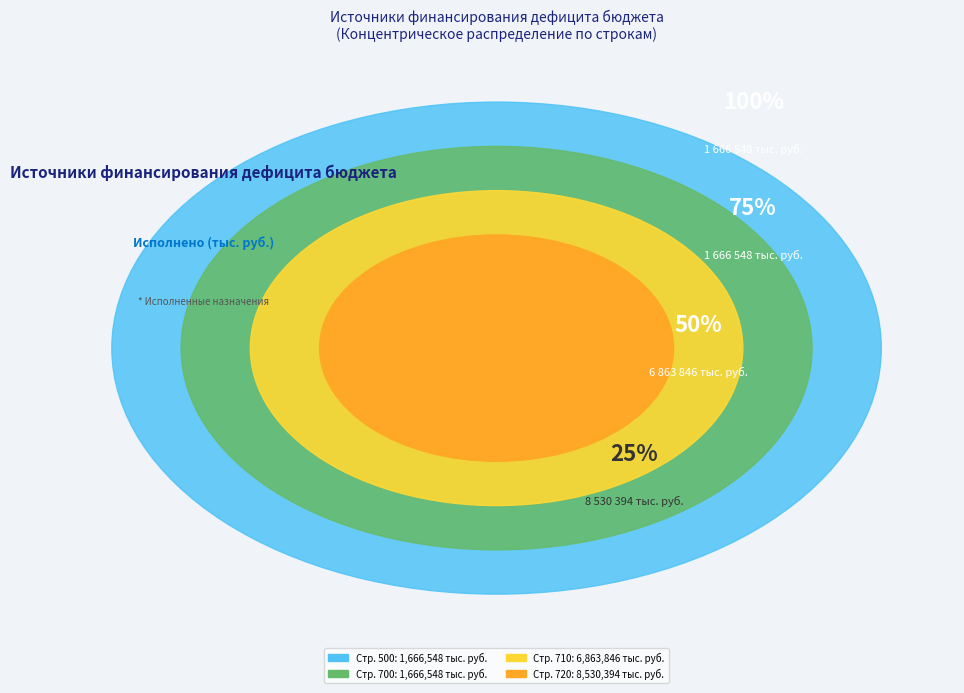

How many segments does this pie chart have?

4